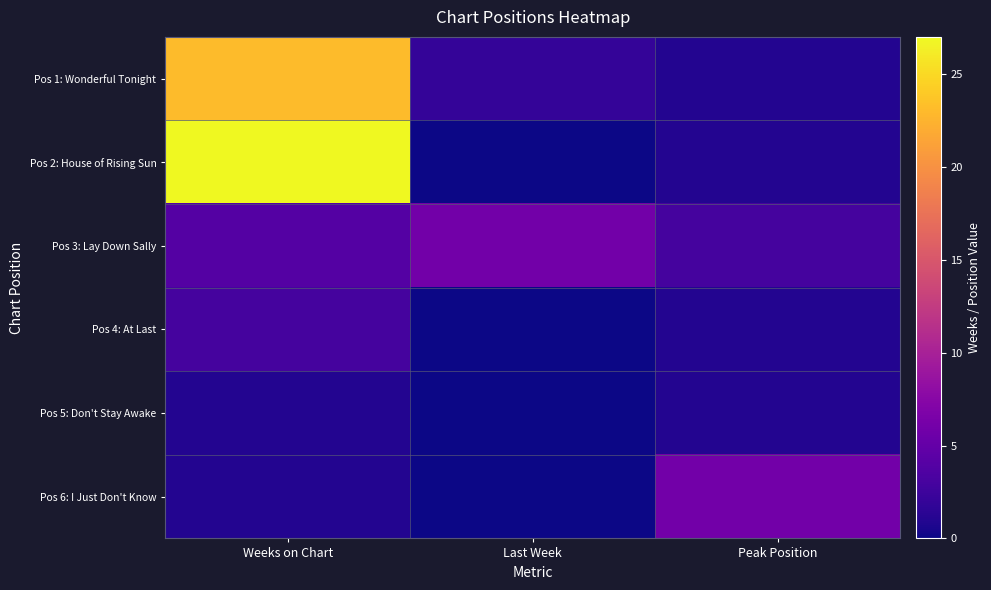

Rank the series by their maximum value, from highest to lowest.

Pos 2: House of Rising Sun, Pos 1: Wonderful Tonight, Pos 3: Lay Down Sally, Pos 6: I Just Don't Know, Pos 4: At Last, Pos 5: Don't Stay Awake